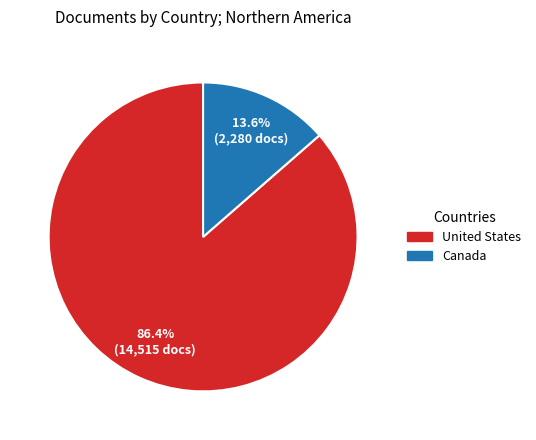

To the nearest percent, what portion does United States represent?

86%